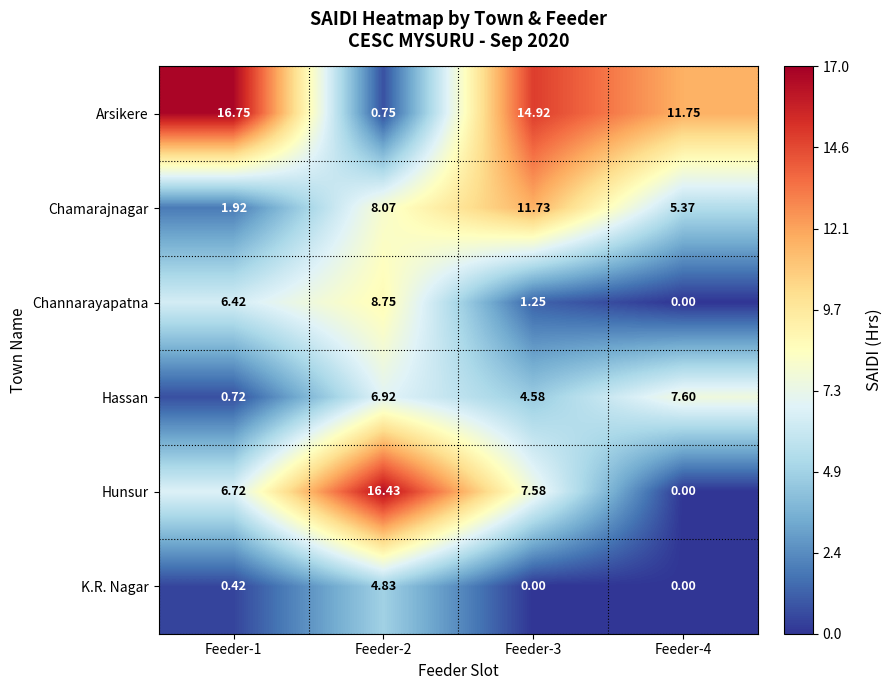

Is the value of Hassan at Feeder-1 greater than the value of Channarayapatna at Feeder-3?

No